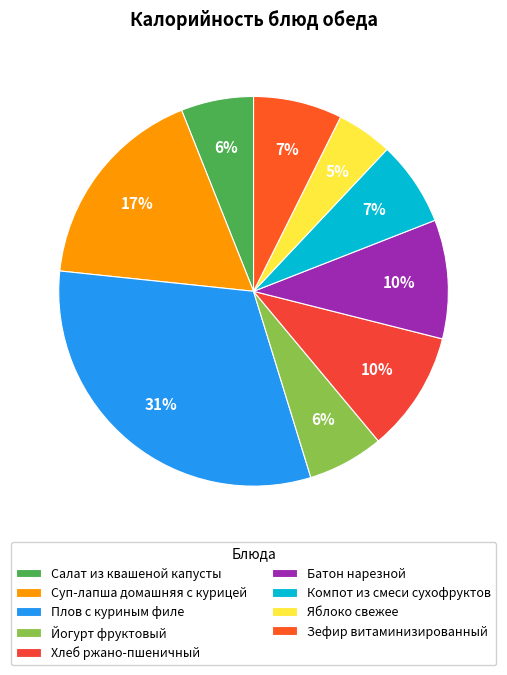

The Плов с куриным филе slice represents 31% of the pie. True or false?

True